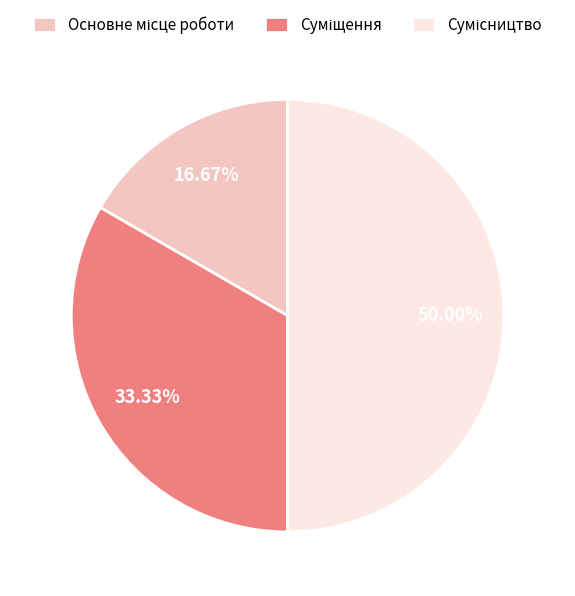

What portion of the pie excludes Сумісництво?

50.0%